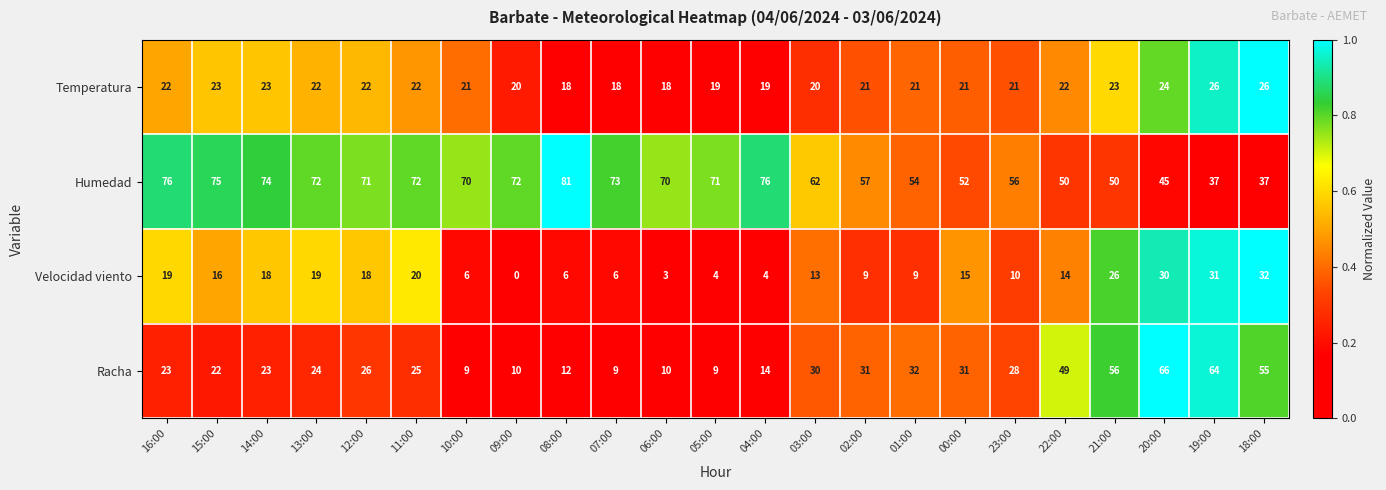

What is the difference between the maximum and minimum values in the Velocidad viento series?

32